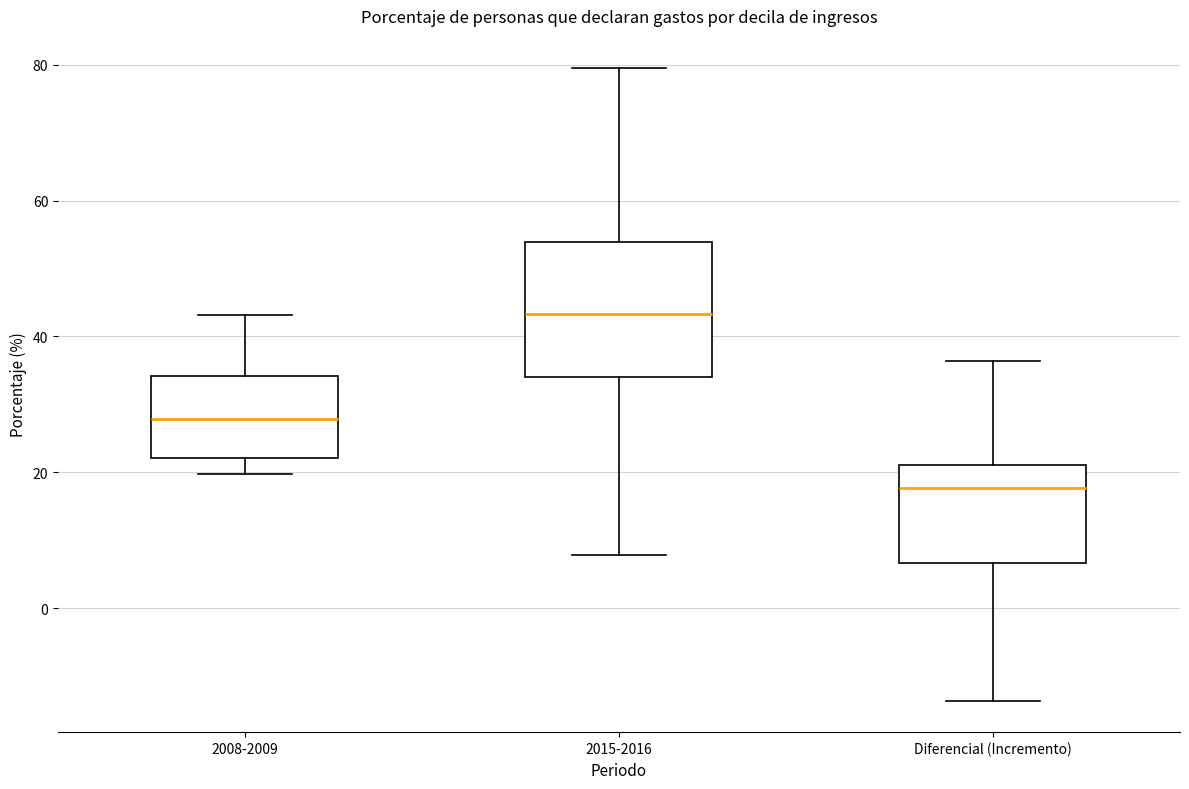

Reading left to right, transcribe this box plot: for each box, give where its median line is, the range the box spans, and where its two whiskers end, as read against the y-axis. The values are not printed on the chart, so give them approximately, as read against the axis.

2008-2009: median 28, box 22 to 34, whiskers 20 to 44
2015-2016: median 44, box 34 to 54, whiskers 8 to 80
Diferencial (Incremento): median 18, box 6 to 22, whiskers -14 to 36